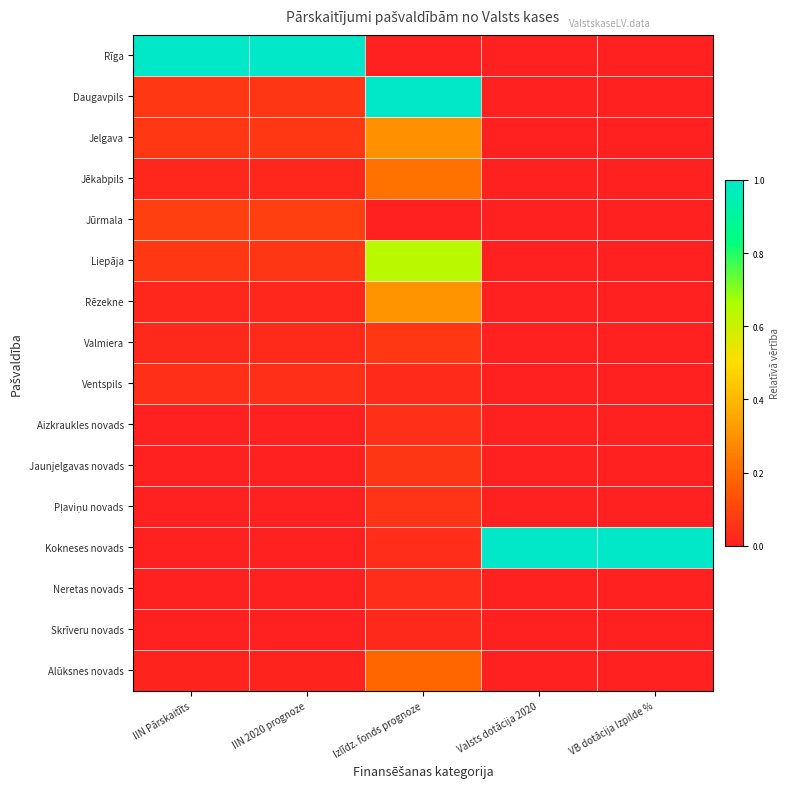

At how many categories does at least one series exceed 0?

5